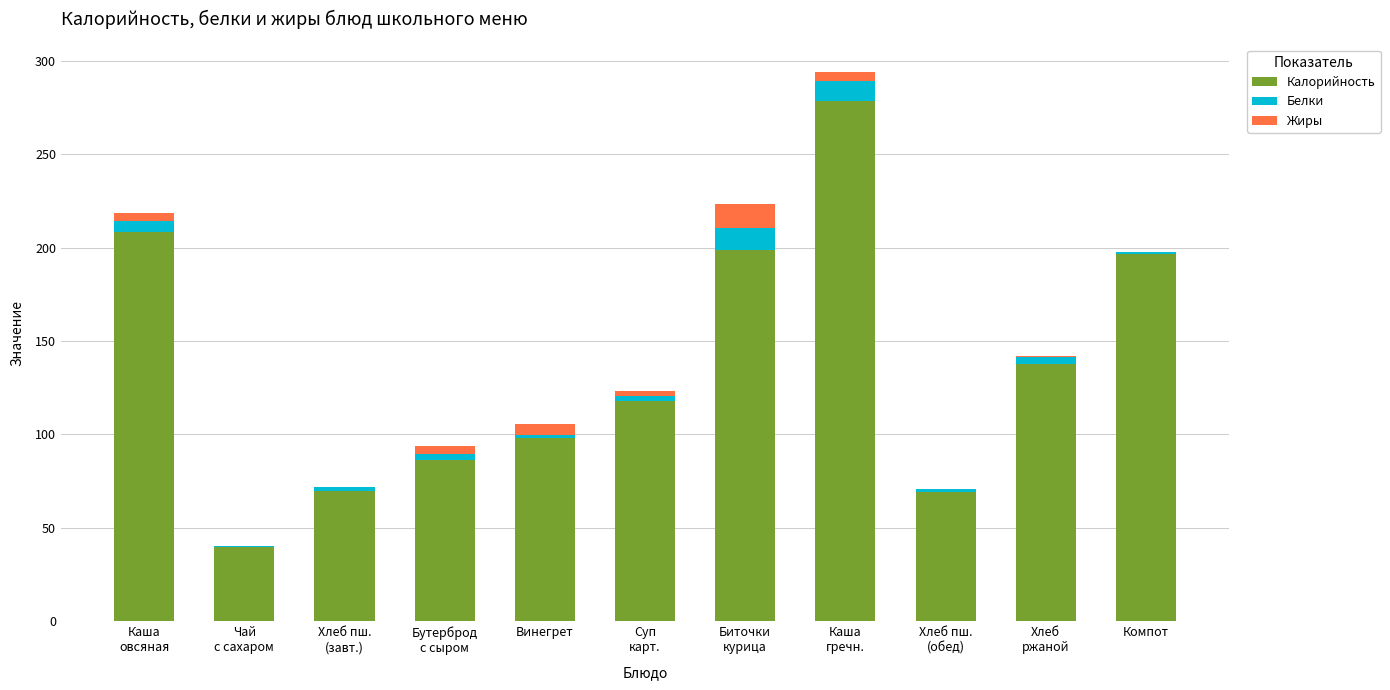

What is the highest value of the Калорийность series?

278.2